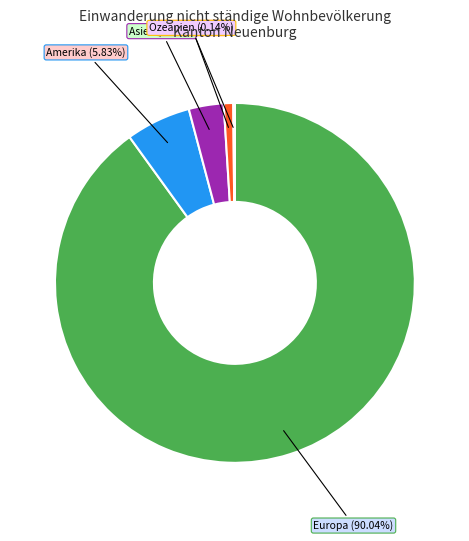

To the nearest percent, what portion does Afrika represent?

1%